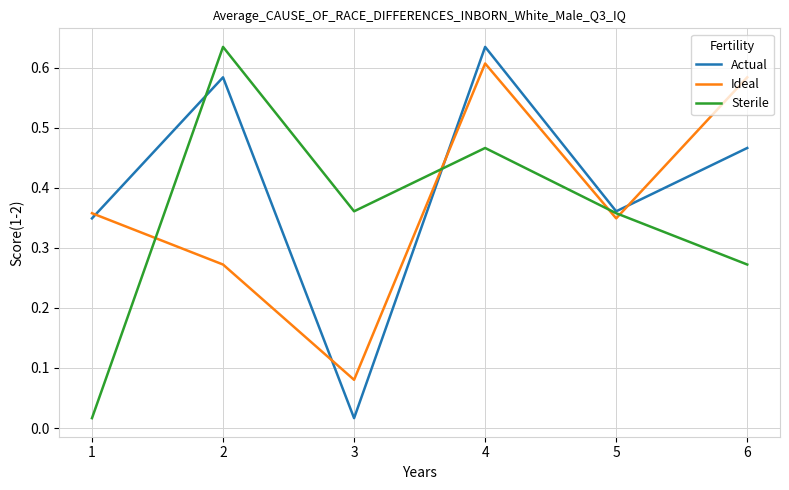

Which series ends up on top after the final intersection of Sterile and Ideal?

Ideal